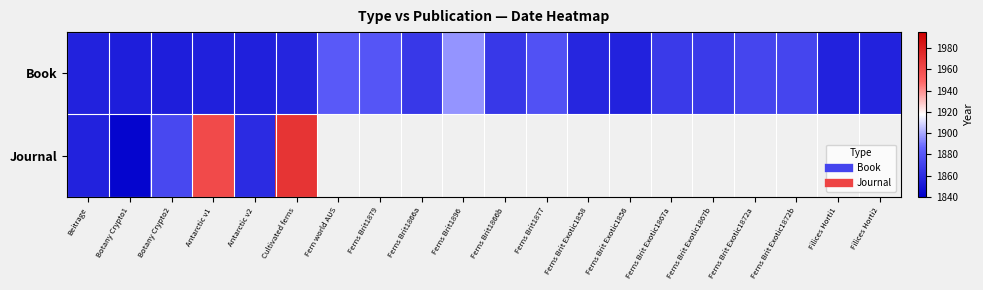

The Book series shows 659.2 at Beitrage. True or false?

False